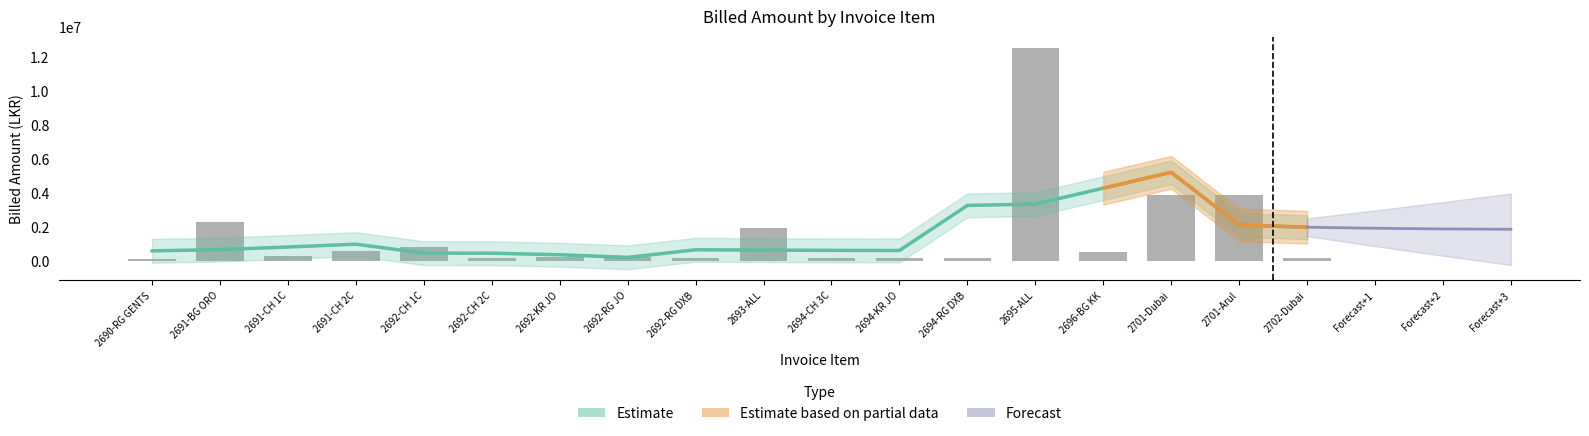

Reading left to right, extract all data points from this chart.

141706	2298360	295065	606800	810800	192820	276150	243600	202490	1967800	209070	175245	178330	12549746	533025	3908770	3908770	173780